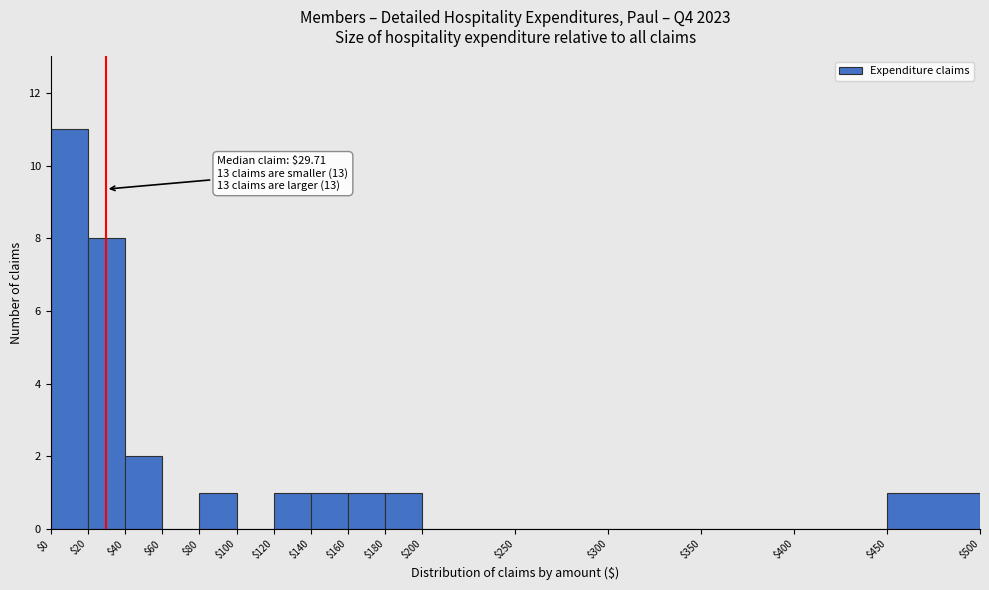

Which range on the x-axis has the tallest bar?

$0 to $20